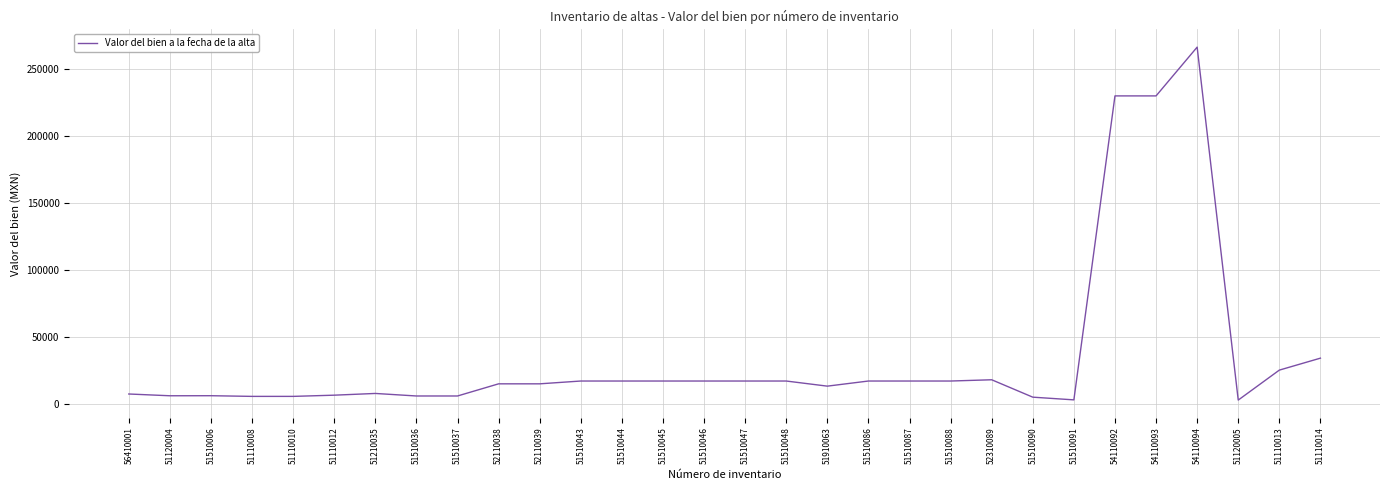

True or false: the data shows 229900.0 at 54110093.

True